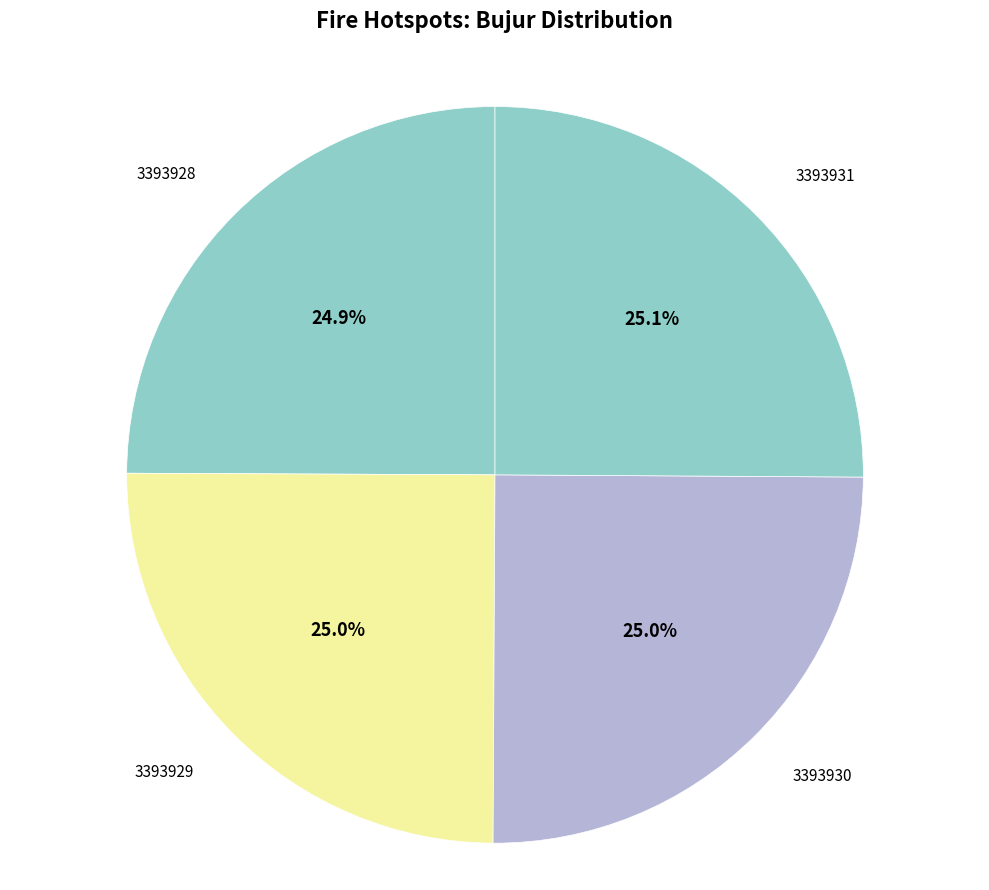

How many slices are in this pie chart?

4